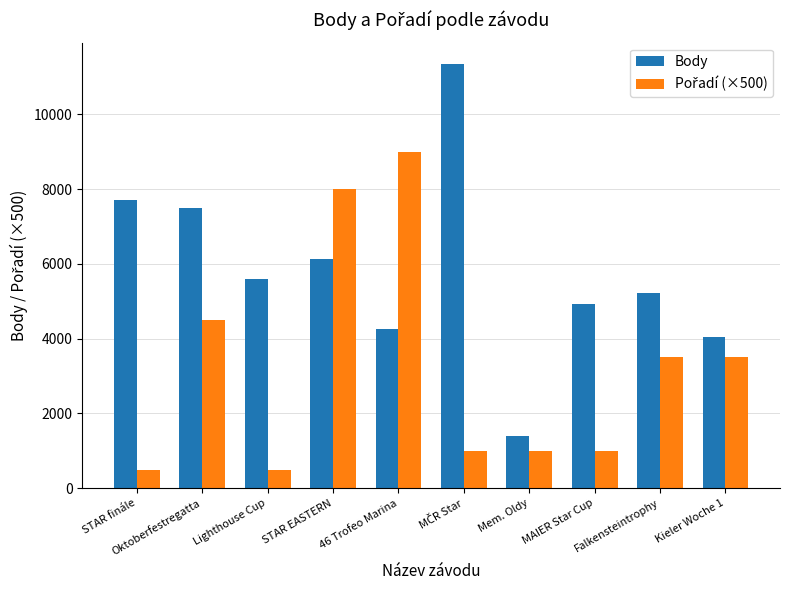

How many bars are there in total?

20